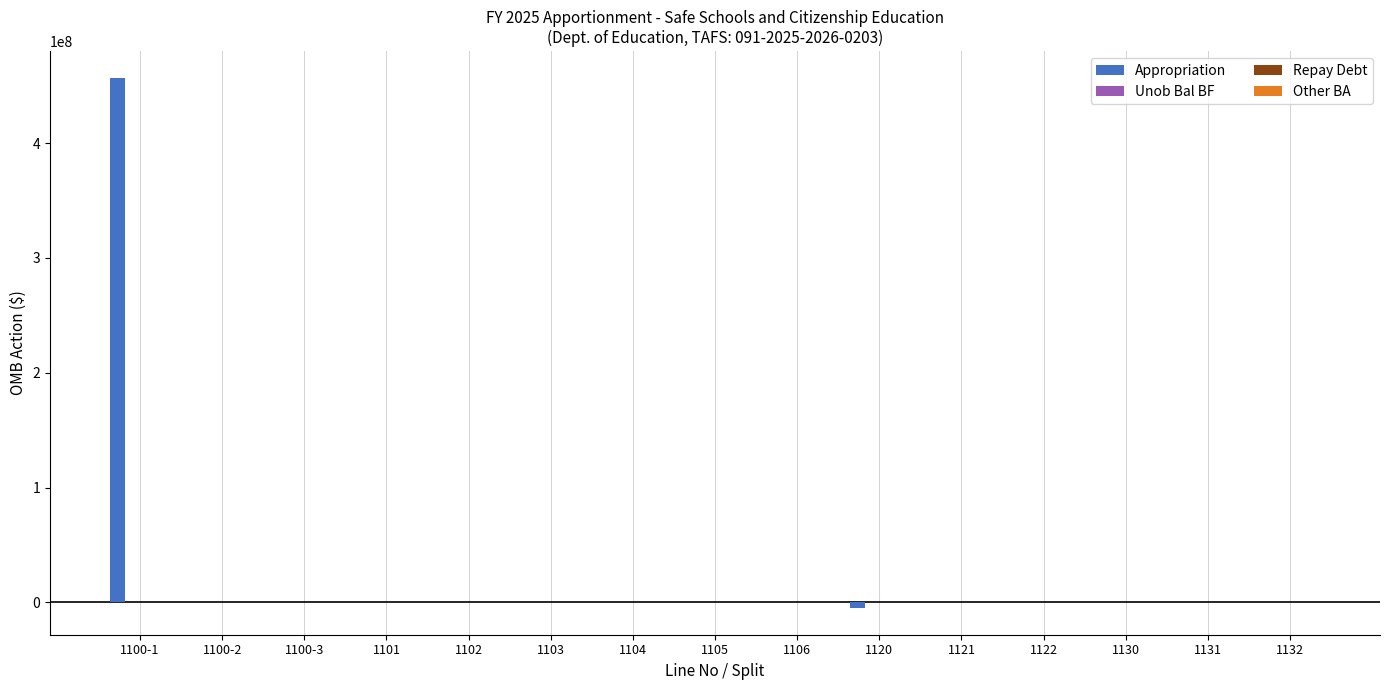

What is the maximum value shown in the chart?

457000000